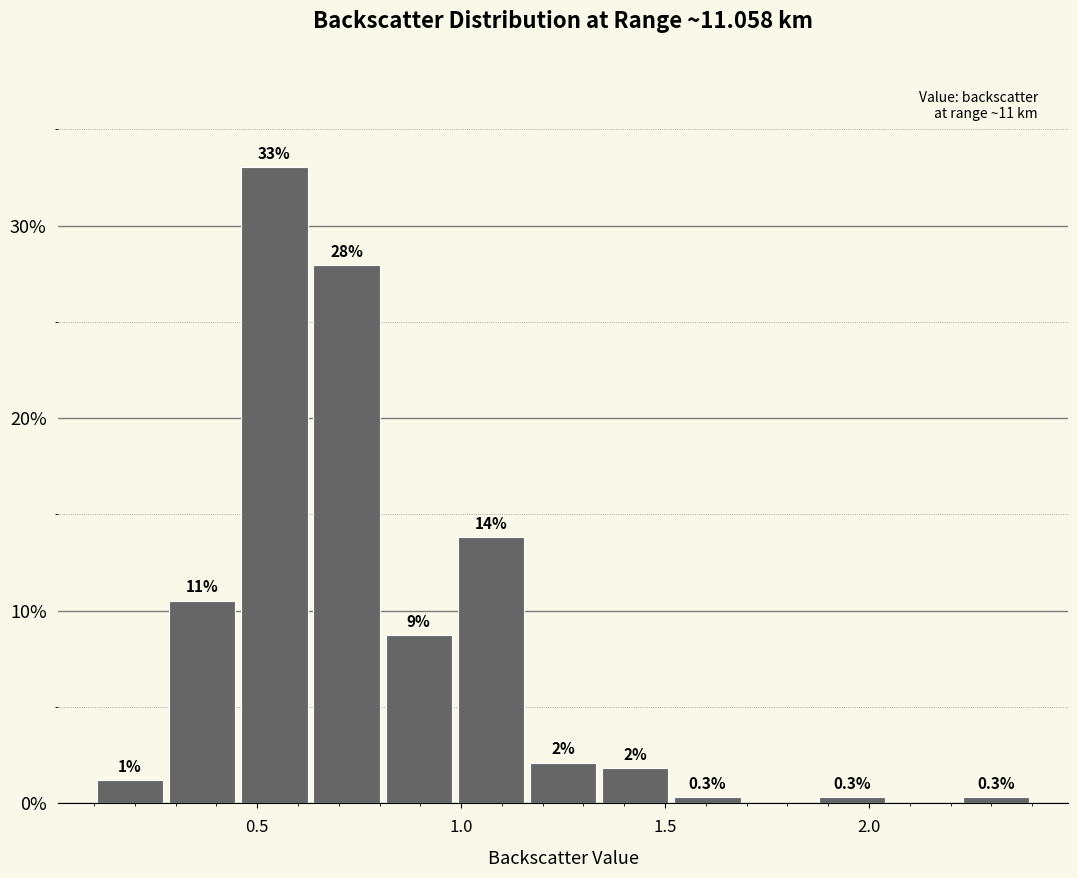

Read against the x-axis, roughly where is the centre of the tallest bar?

0.55